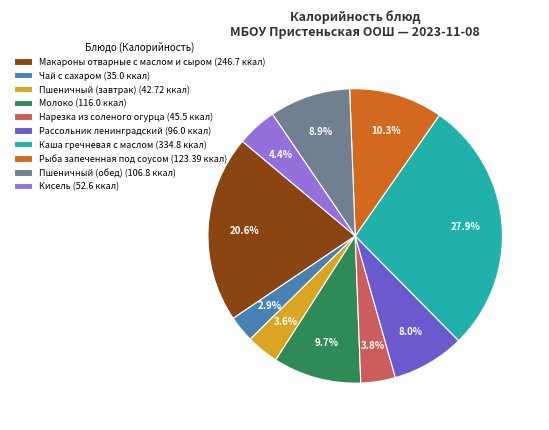

How much of the chart is everything except Пшеничный (обед) (106.8 ккал)?

91.1%